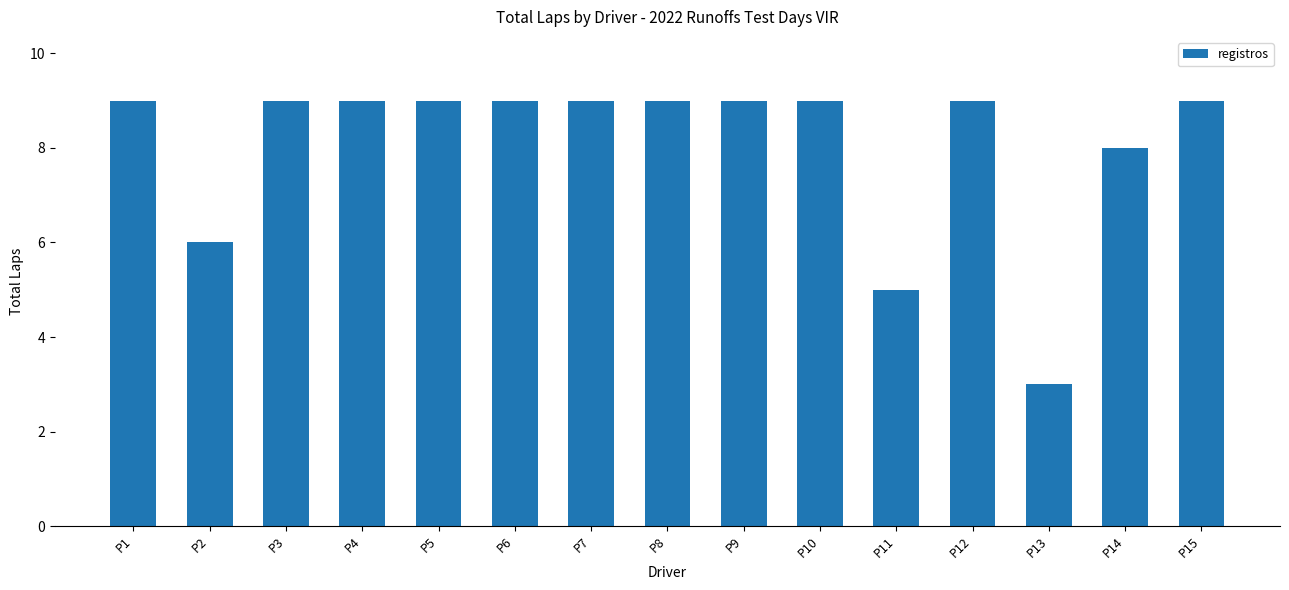

Reading left to right, list all the values displayed in this chart.

9	6	9	9	9	9	9	9	9	9	5	9	3	8	9